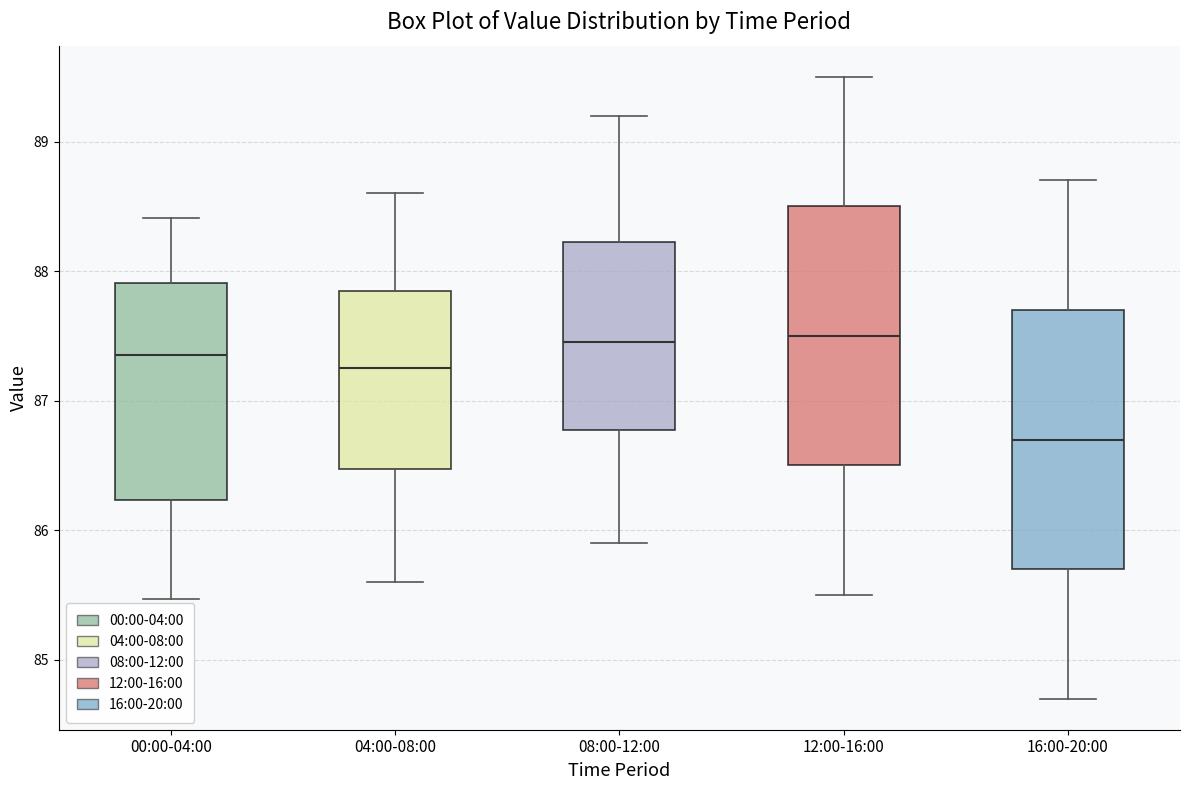

Where does the lower whisker of the box for 16:00-20:00 end on the y-axis? The values are not printed on the chart, so give them approximately, as read against the axis.

84.7